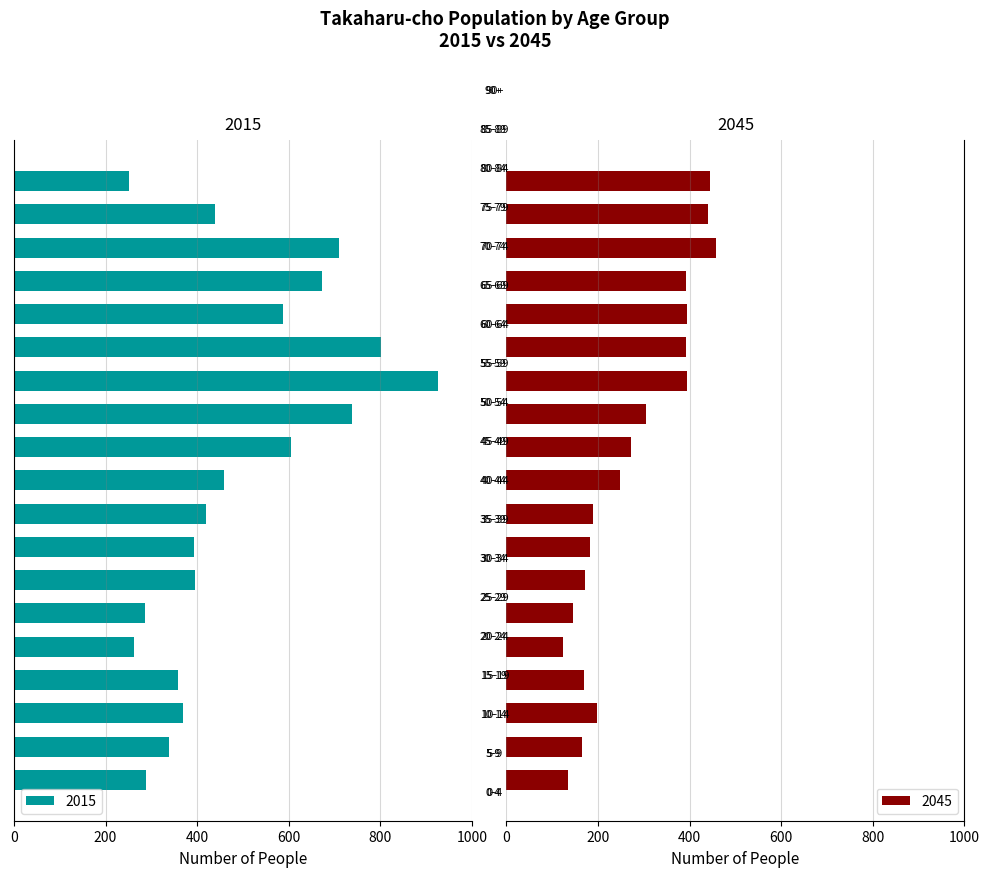

What is the difference between the maximum and second lowest values in the 2045 series?

324